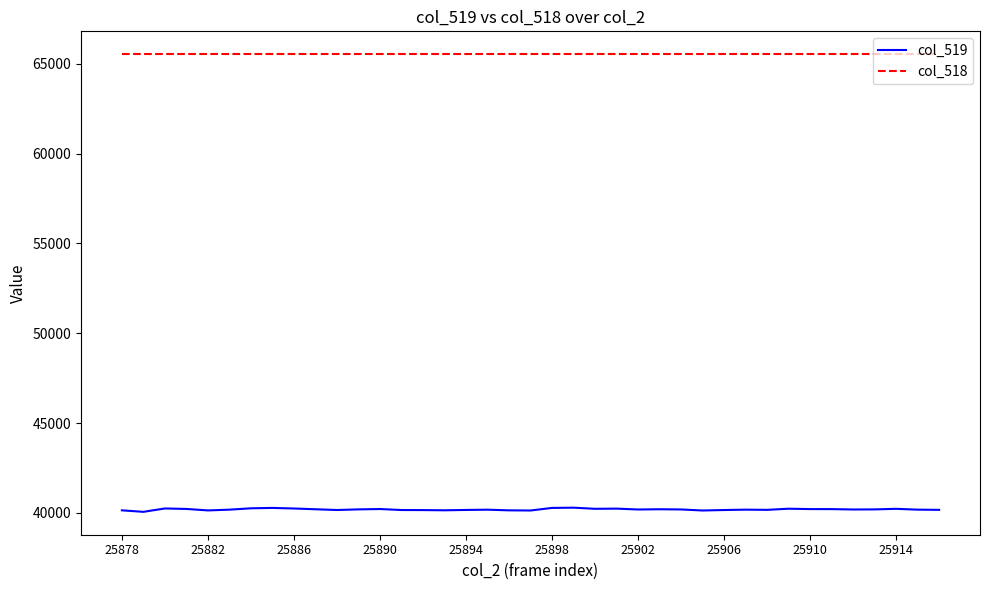

Rank the series by their maximum value, from highest to lowest.

col_518, col_519